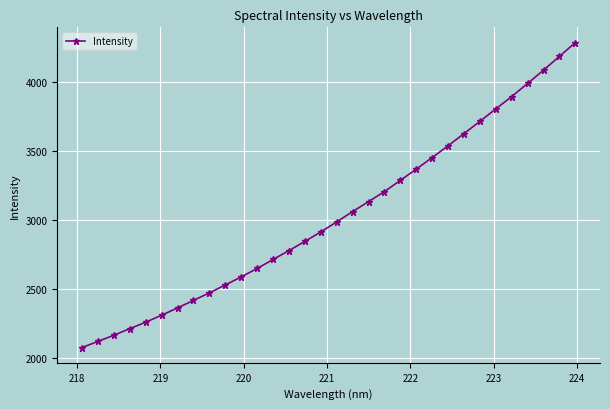

True or false: there are more than 2 points higher than both neighbors.

False